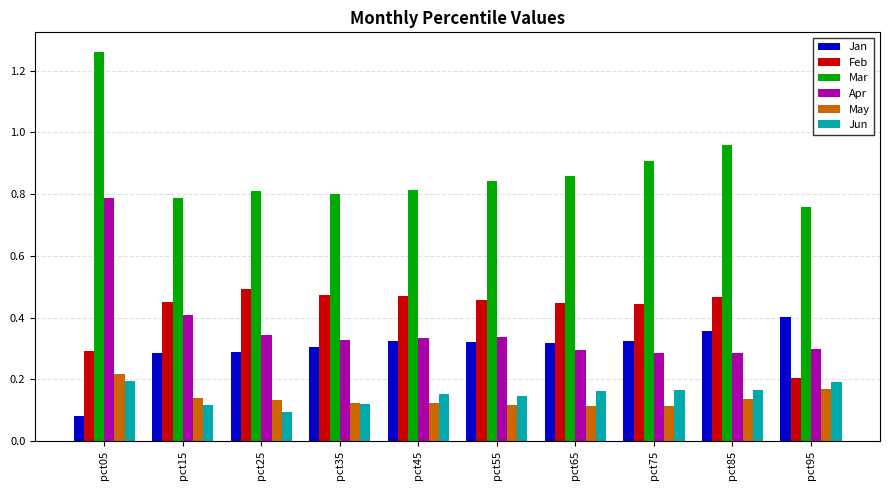

The value of Feb at pct95 is 0.1. True or false?

False